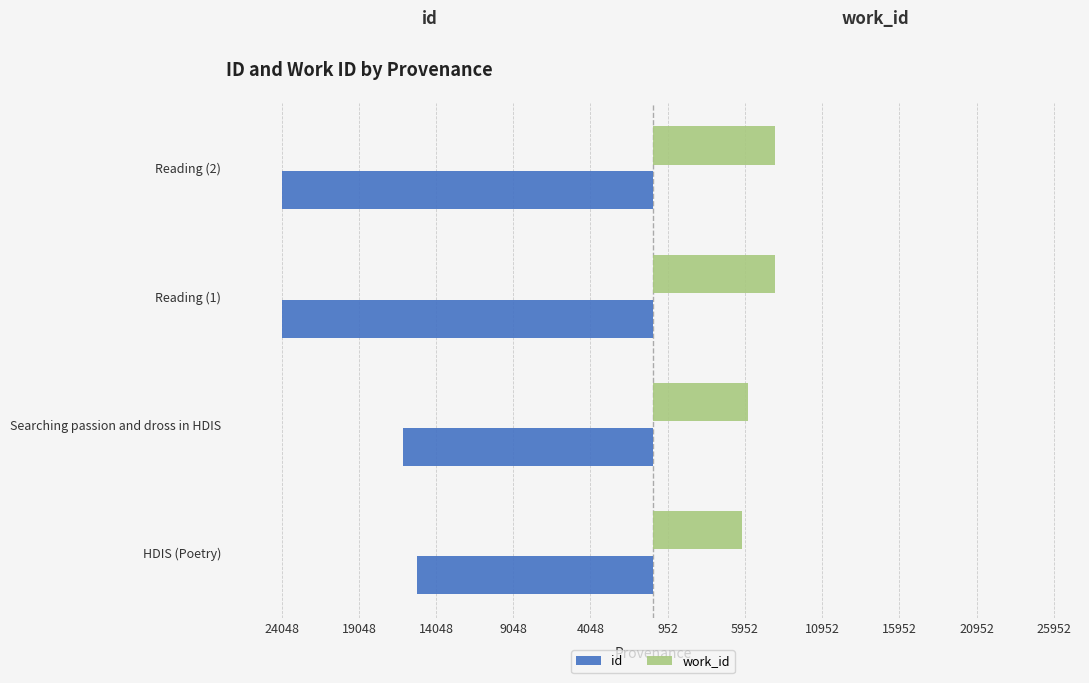

What are all the series names shown in the legend?

id, work_id